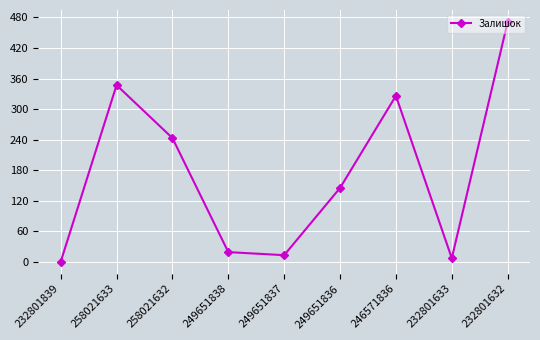

Where is the data nearest to the value 235?

258021632